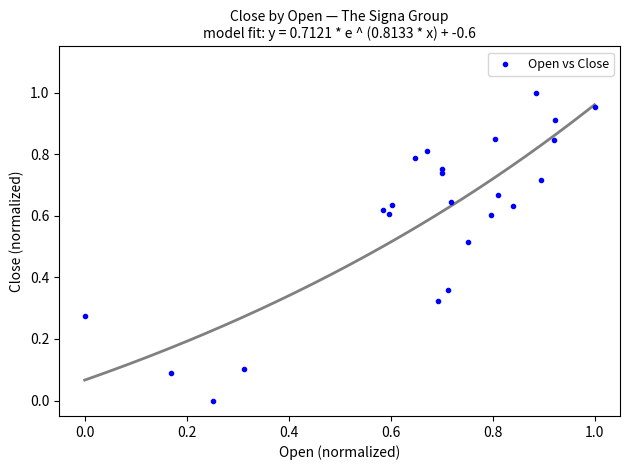

How many data points are displayed?

24